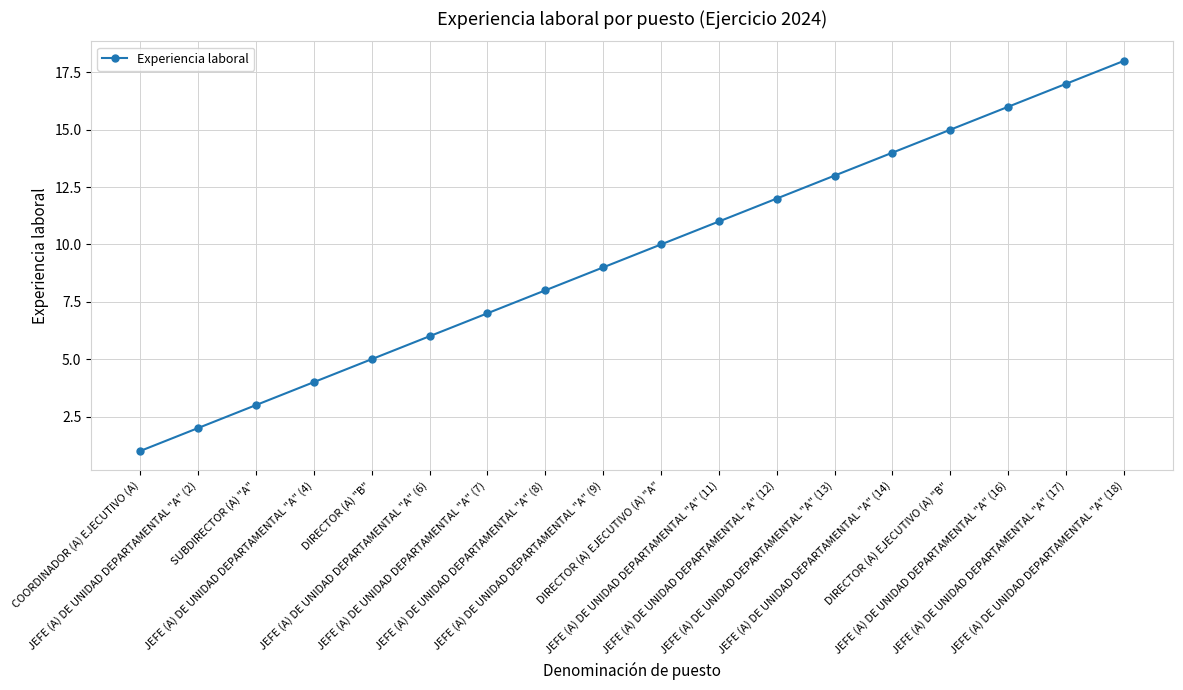

Is it true that the value at COORDINADOR (A) EJECUTIVO (A) is 1?

True